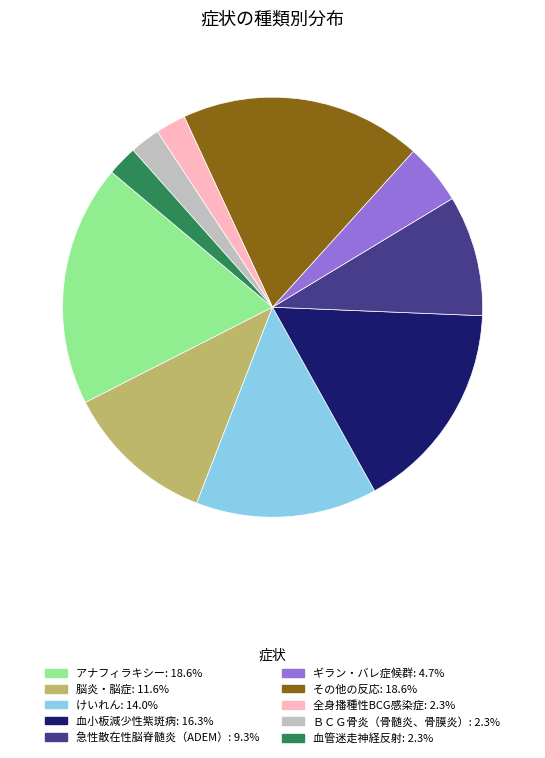

Combined, do 血小板減少性紫斑病 and 急性散在性脳脊髄炎（ADEM） account for over 50%?

No